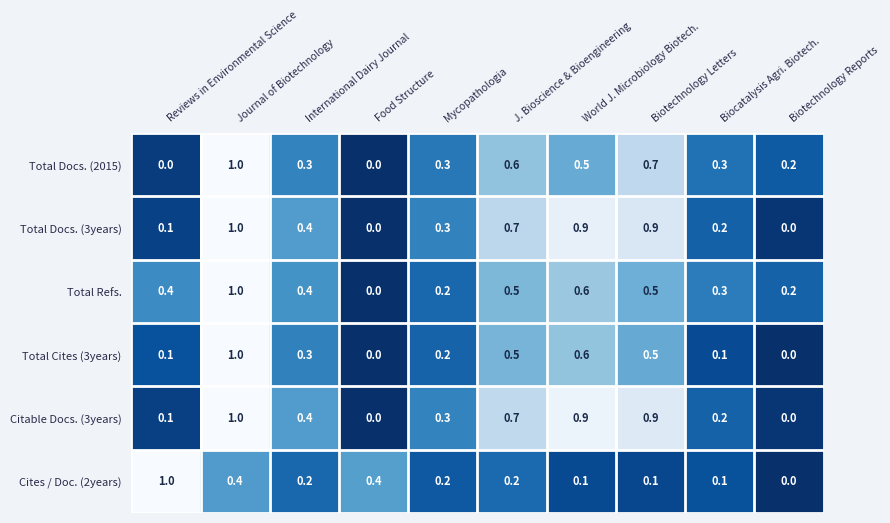

What is the difference between the maximum and minimum values in the Total Docs. (3years) series?

1.0